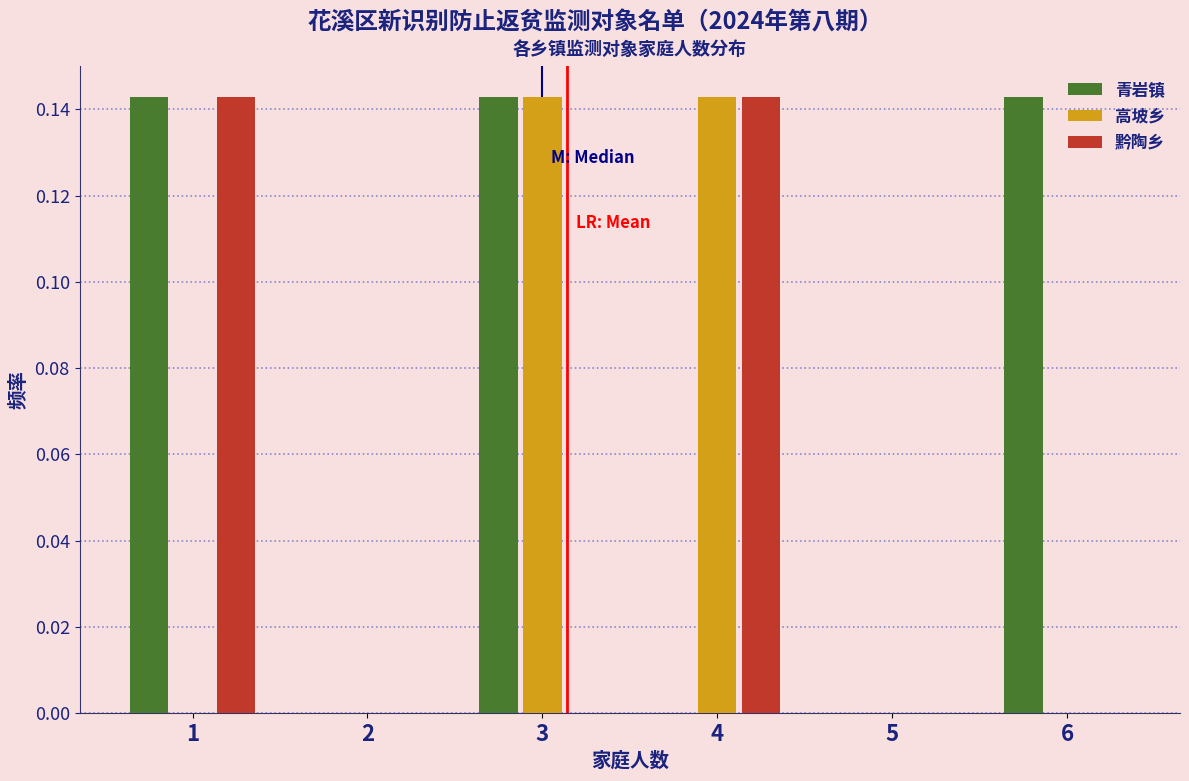

True or false: 黔陶乡 has a value of 0.0 at 5.

True